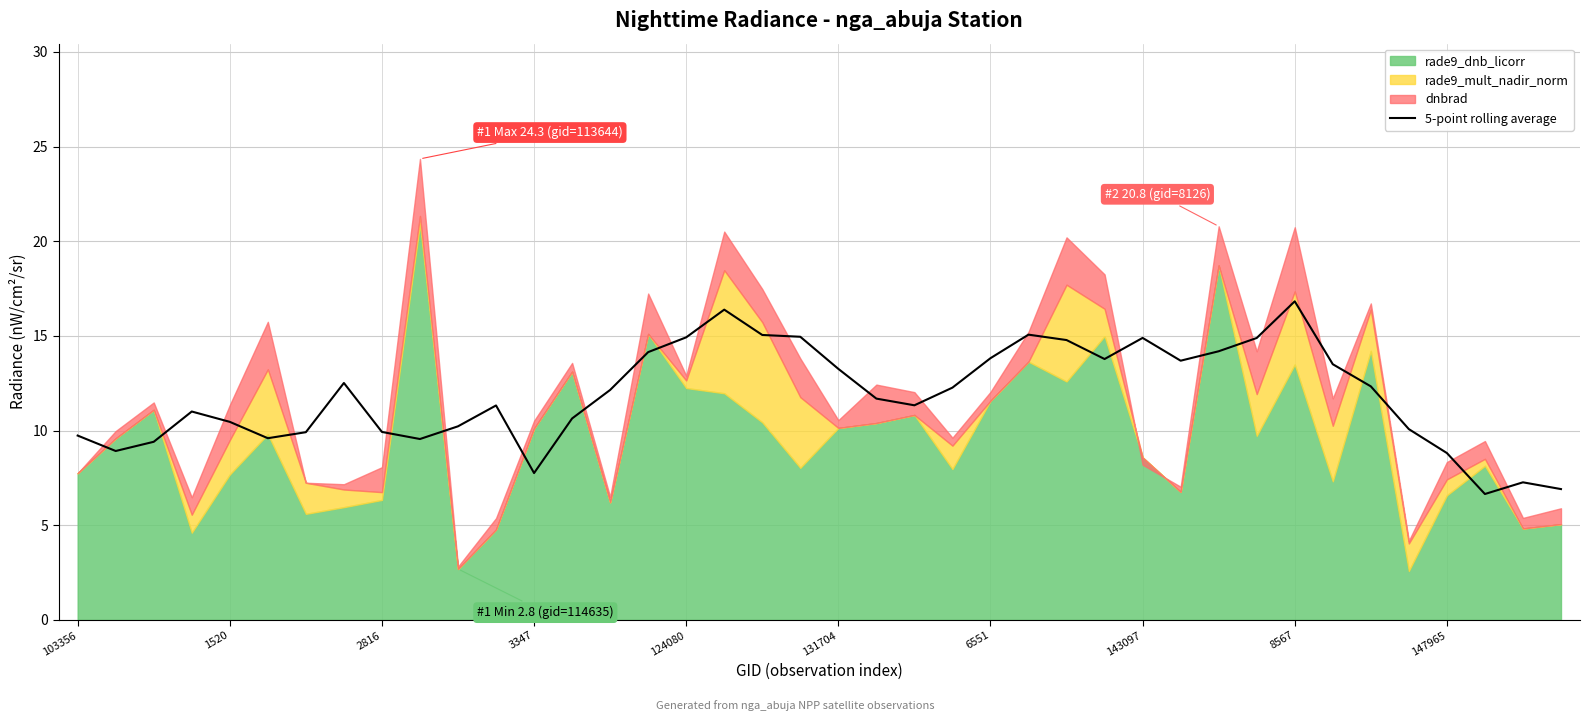

The value of 5-point rolling average at 1520 is 10.5. True or false?

True